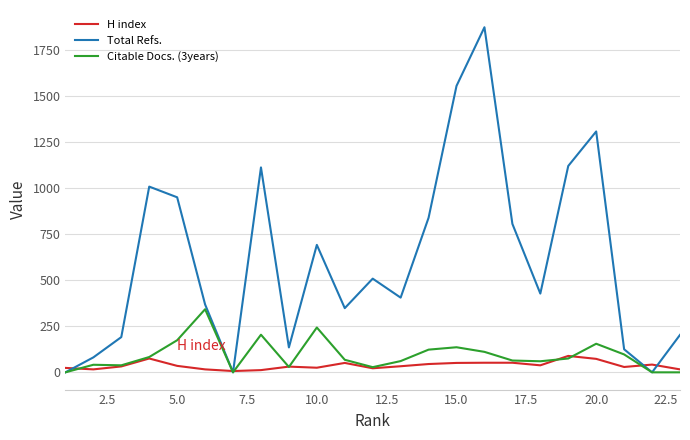

List the series in order of their peak value, highest first.

Total Refs., Citable Docs. (3years), H index